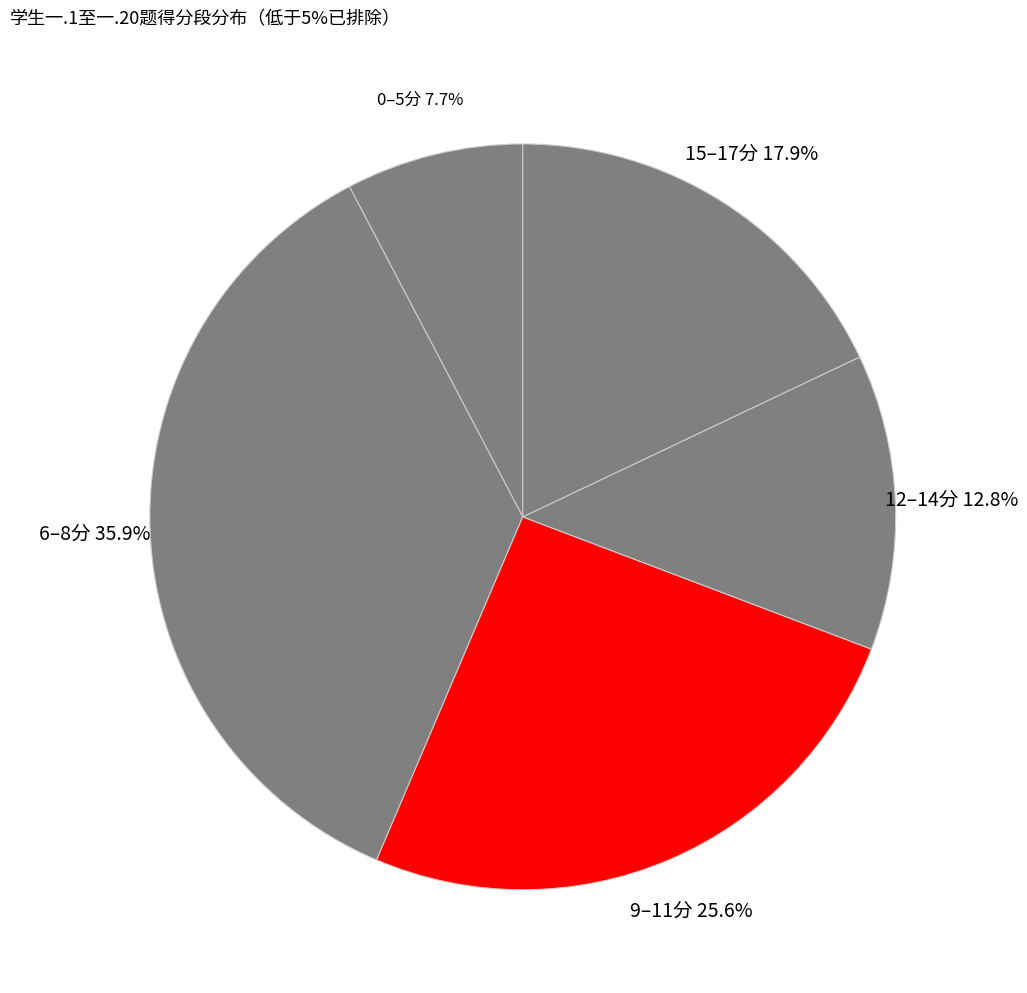

Is there any slice that represents more than half of the pie?

No